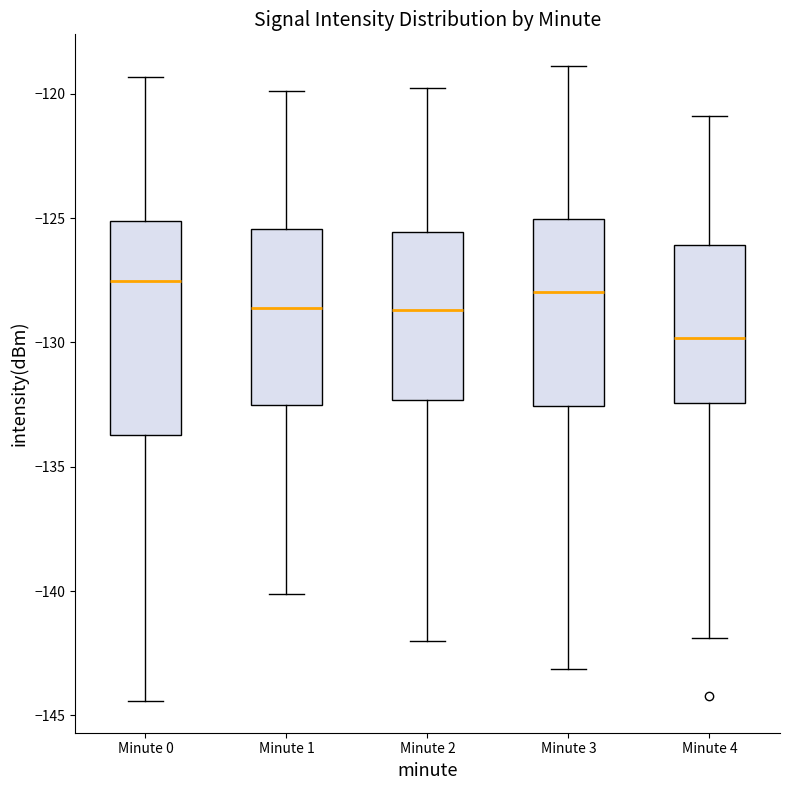

Where does the median line of the box for Minute 1 sit on the y-axis? The values are not printed on the chart, so give them approximately, as read against the axis.

-128.5